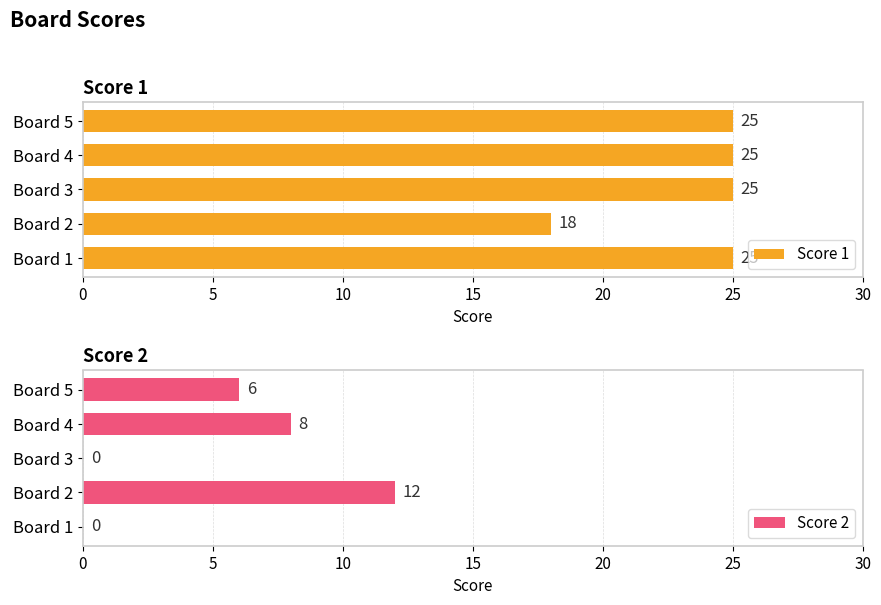

Reading left to right, extract all data points from this chart.

Score 1: 25	18	25	25	25
Score 2: 0	12	0	8	6